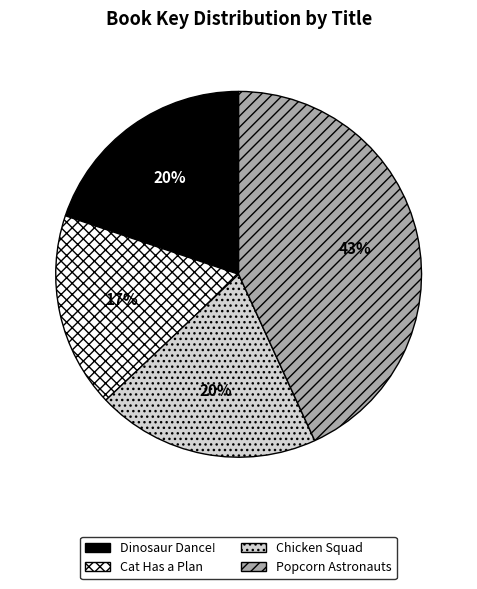

To the nearest percent, what portion does Cat Has a Plan represent?

17%